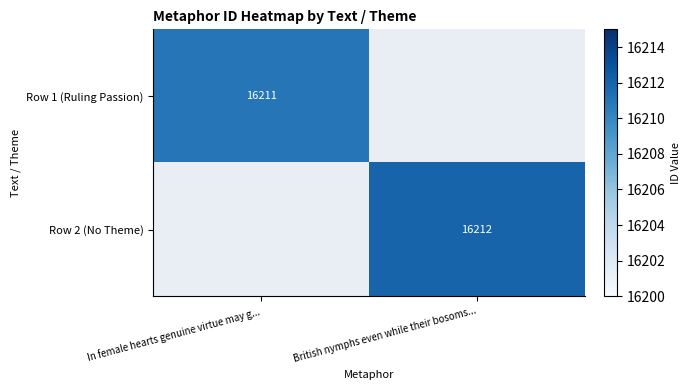

At how many categories does at least one series exceed 16211?

1